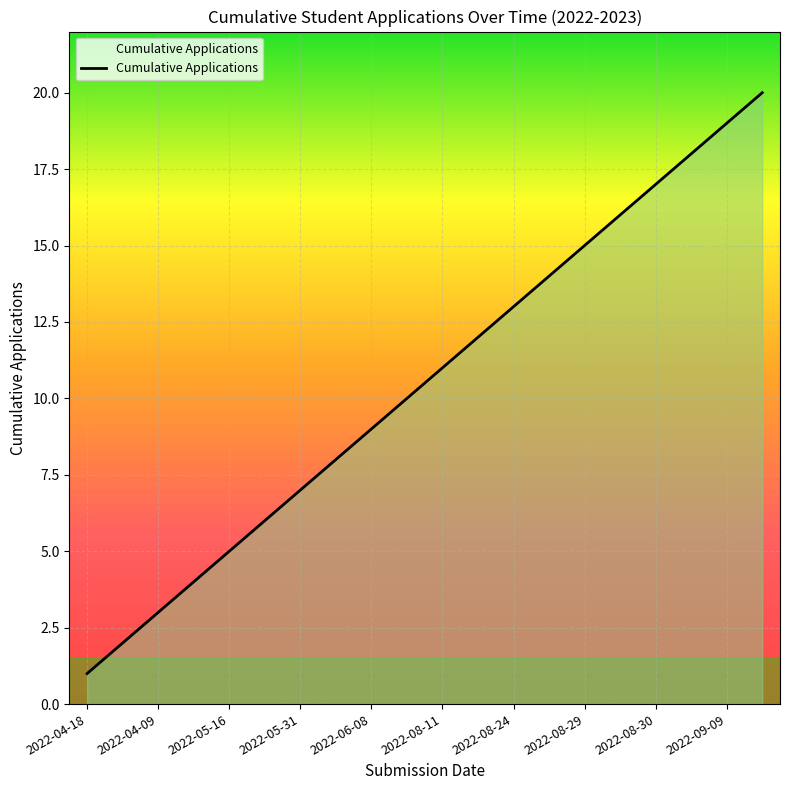

What is the greatest value displayed?

20